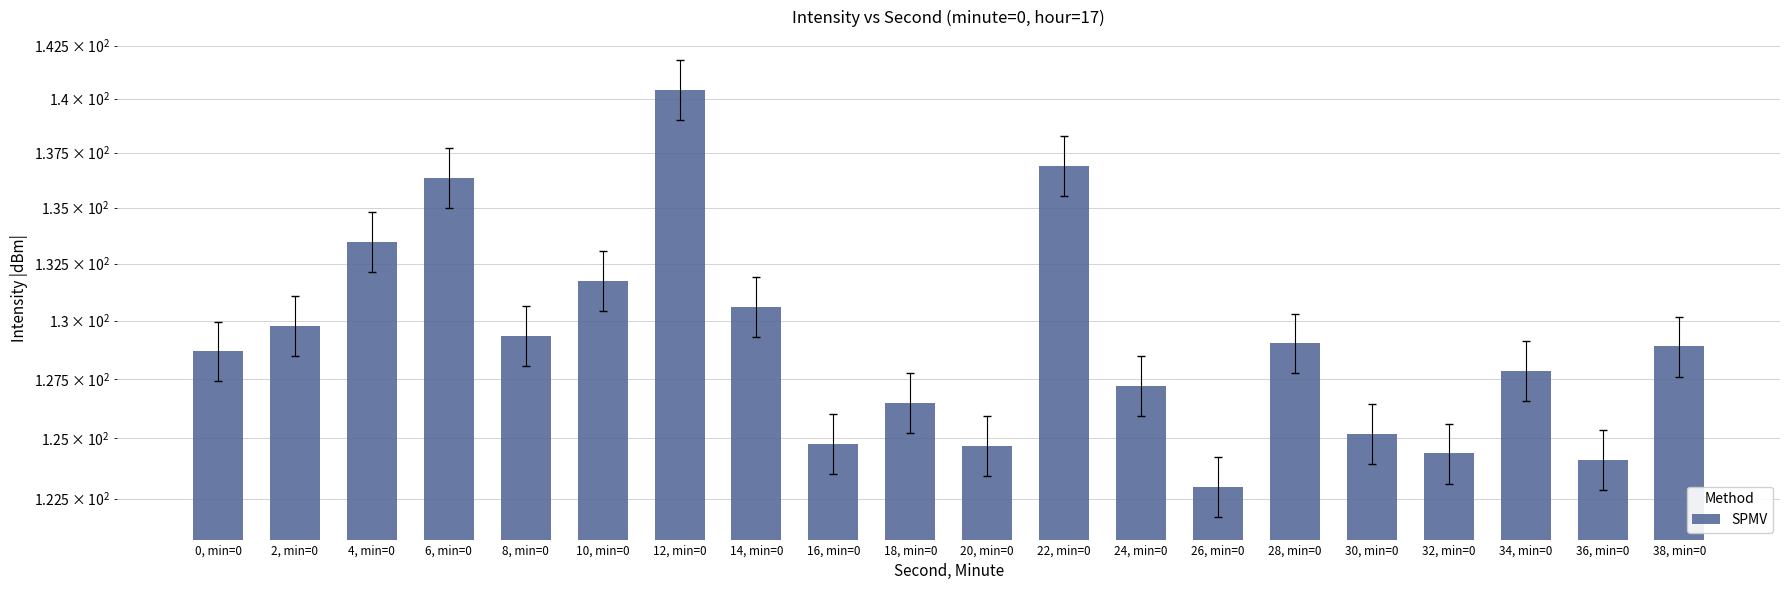

Are the bars horizontal?

No